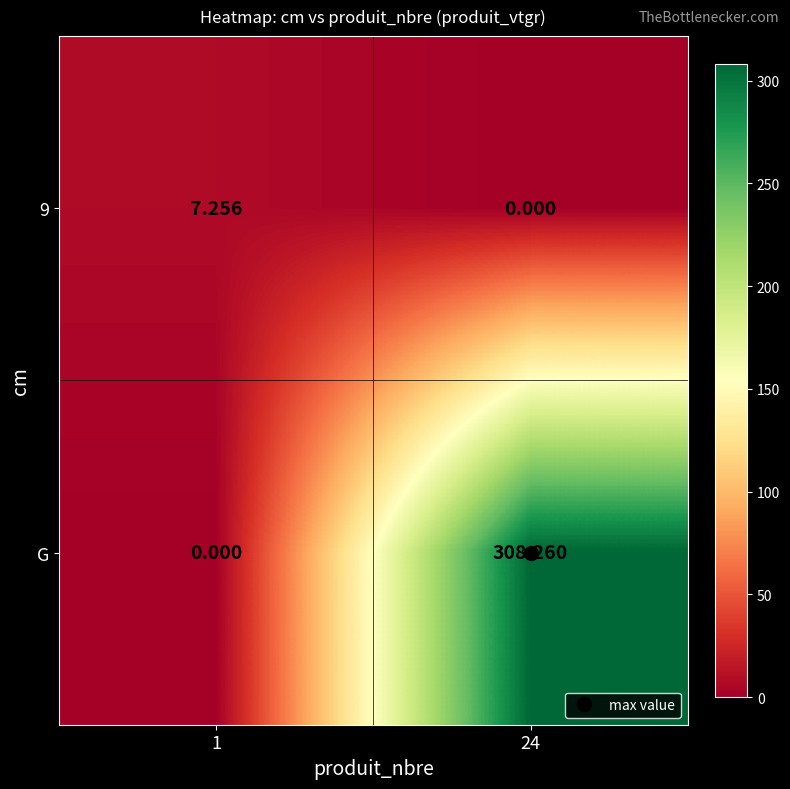

Which series changed the most between 1 and 24?

G